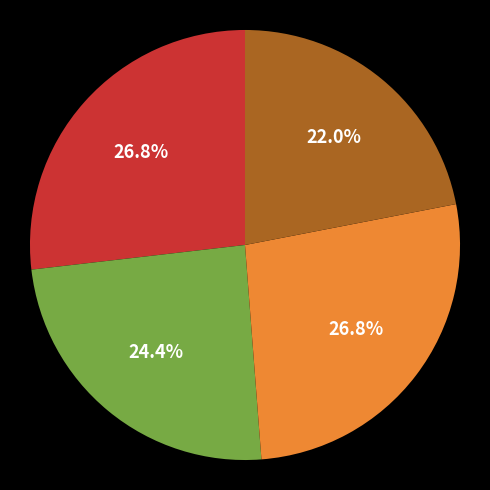

Is there a majority slice in this chart?

No